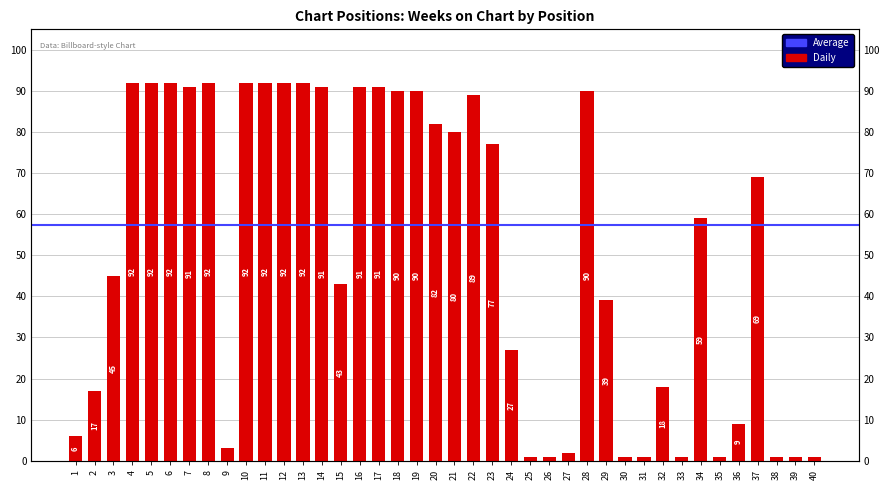

Rank the categories by value from highest to lowest.

4, 5, 6, 8, 10, 11, 12, 13, 7, 14, 16, 17, 18, 19, 28, 22, 20, 21, 23, 37, 34, 3, 15, 29, 24, 32, 2, 36, 1, 9, 27, 25, 26, 30, 31, 33, 35, 38, 39, 40